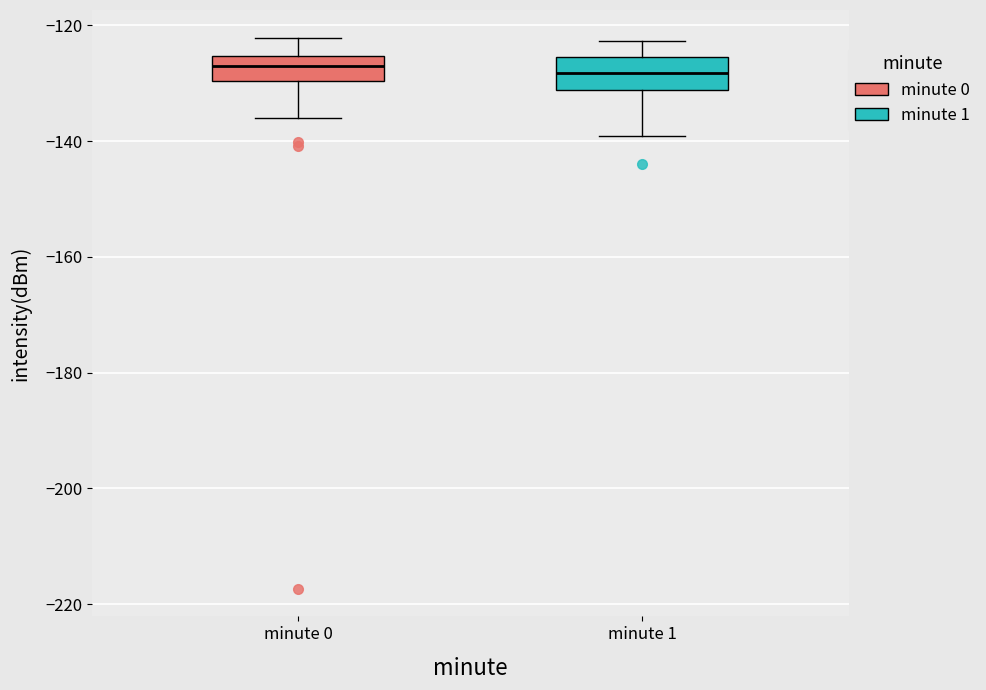

Reading left to right, transcribe this box plot: for each box, give where its median line is, the range the box spans, and where its two whiskers end, as read against the y-axis. The values are not printed on the chart, so give them approximately, as read against the axis.

minute 0: median -128, box -130 to -126, whiskers -136 to -122
minute 1: median -128, box -132 to -126, whiskers -140 to -122